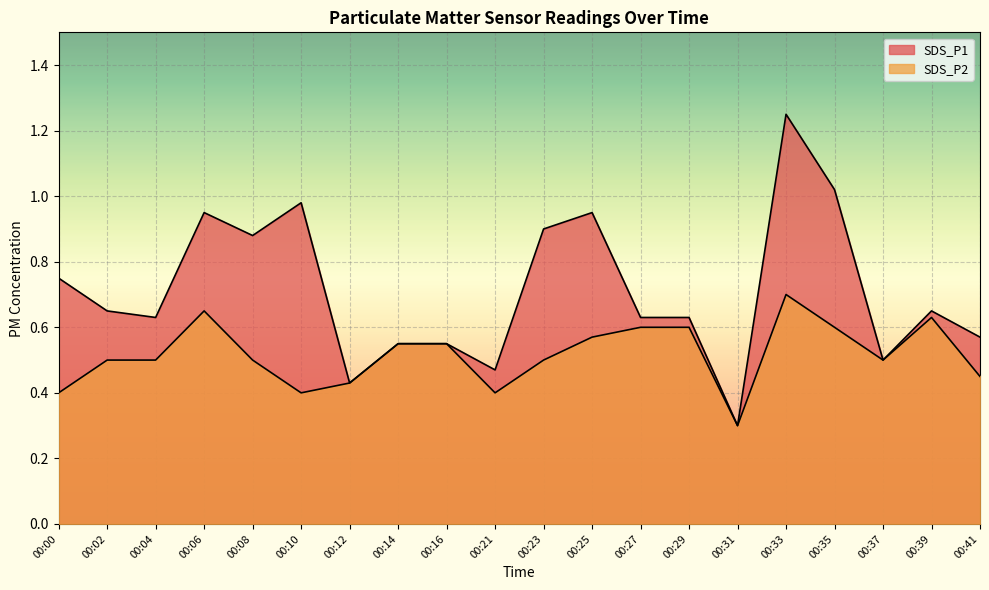

How many interior local valleys does the SDS_P1 series have?

6